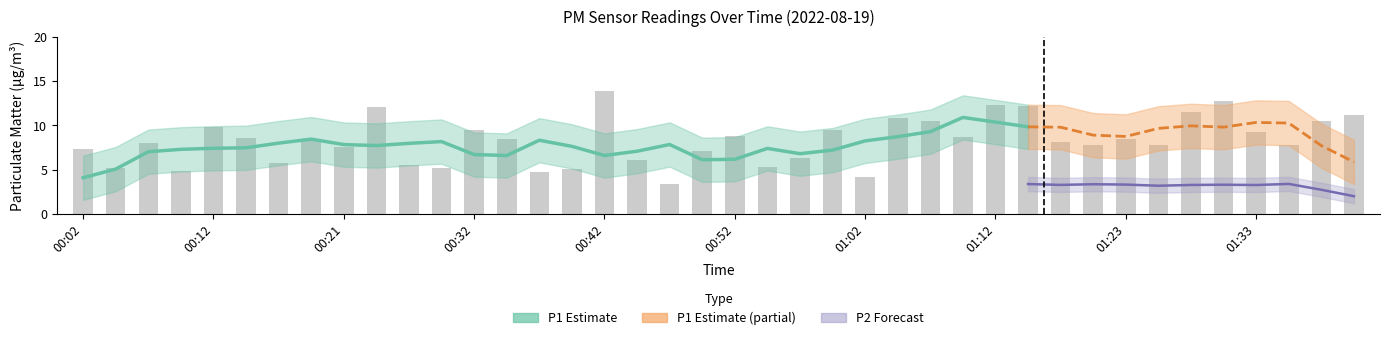

At which category does the chart reach its peak across all series?

00:42